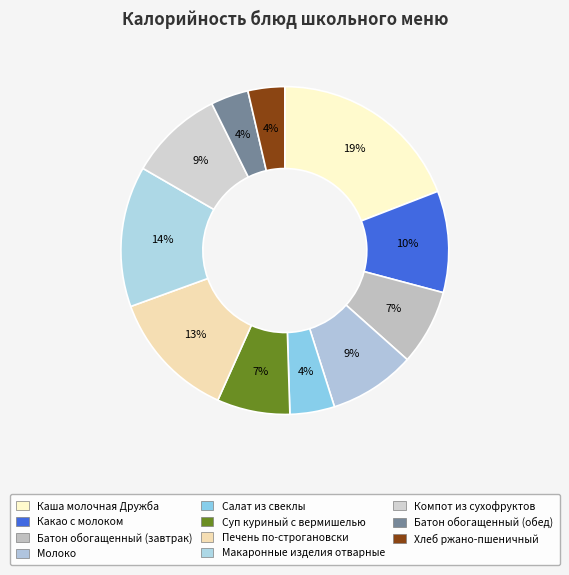

What percentage is the Печень по-строгановски slice, to the nearest percent?

13%